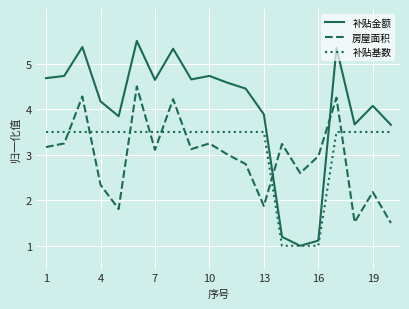

Which series has the largest total across all categories?

补贴金额